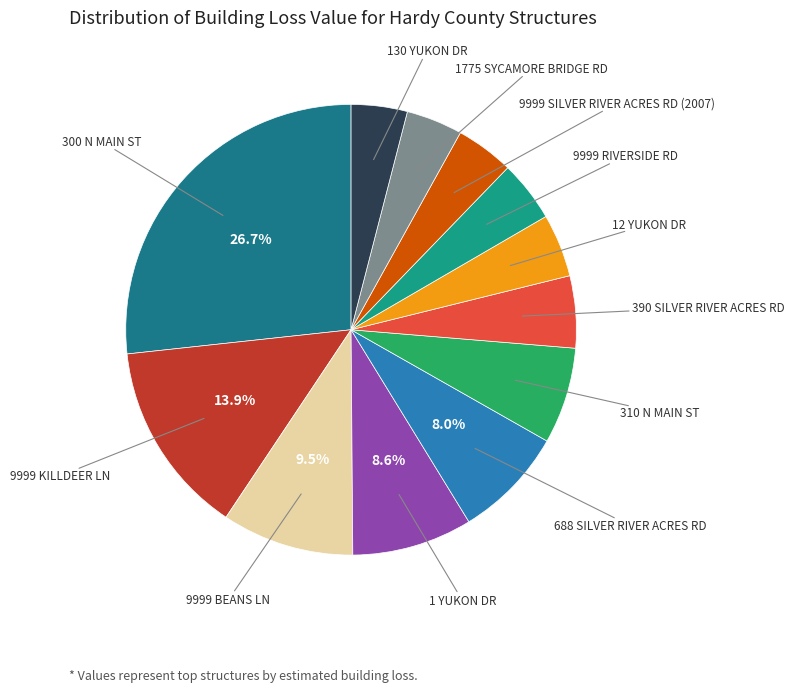

To the nearest percent, what is the difference between the largest and smallest slice percentages?

23%